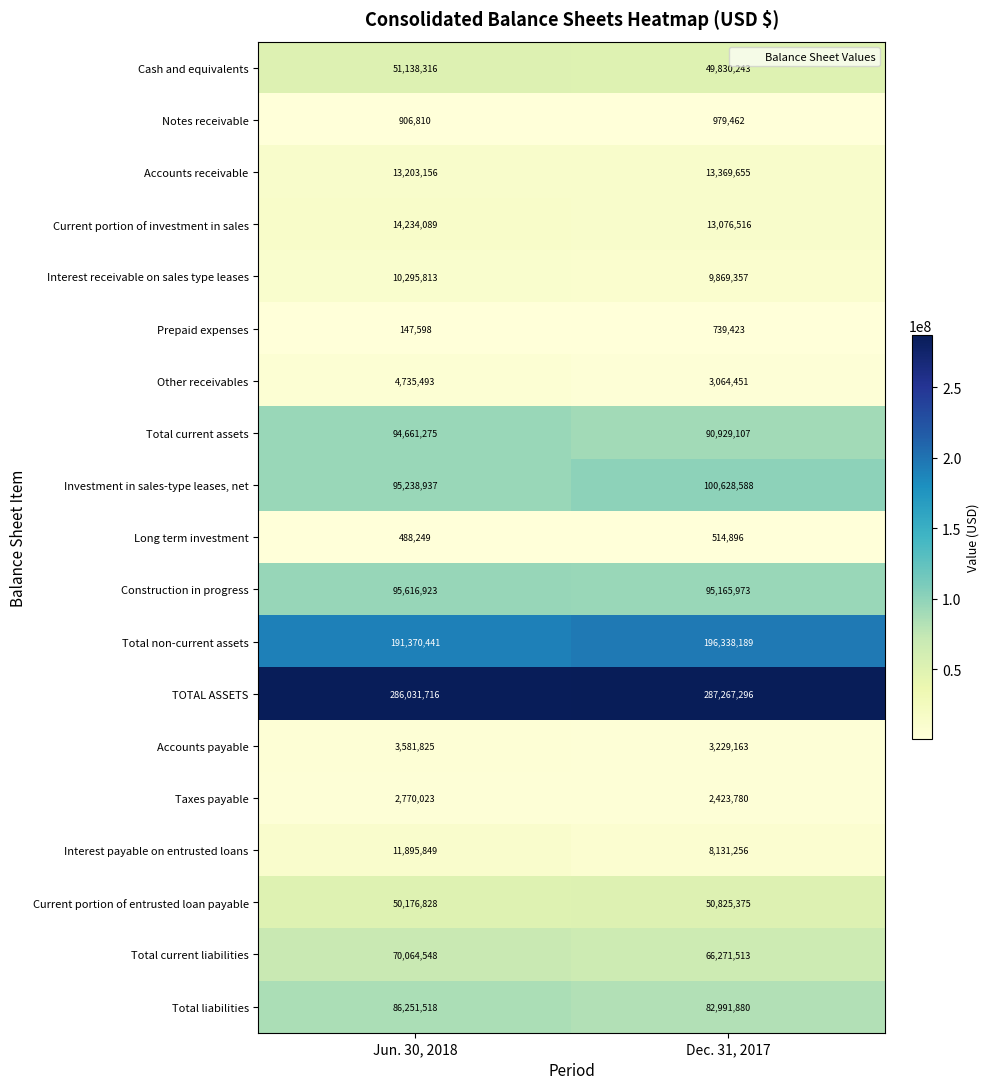

The value of Total non-current assets at Dec. 31, 2017 is 300256945. True or false?

False